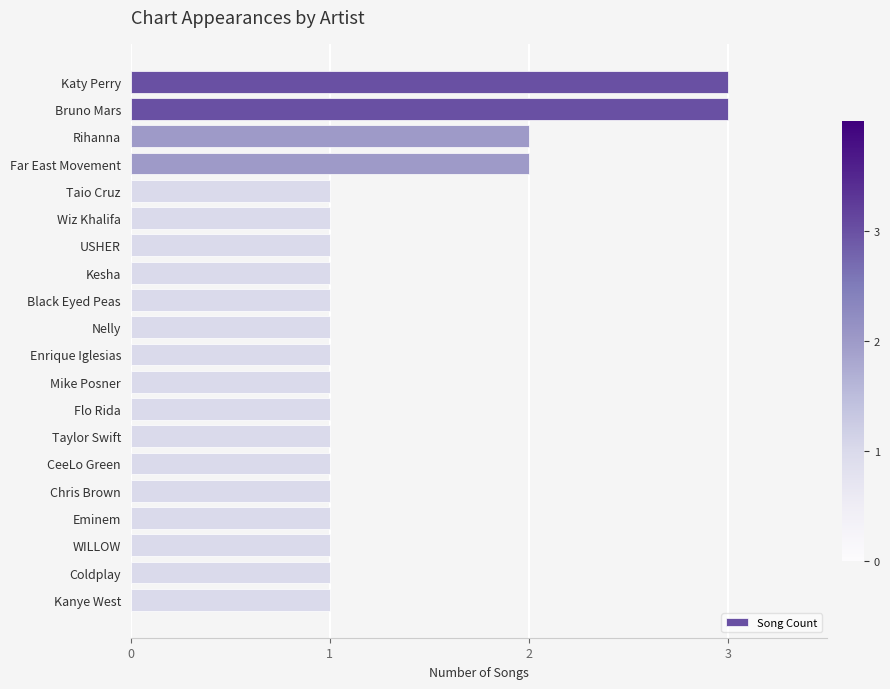

What is the average value?

1